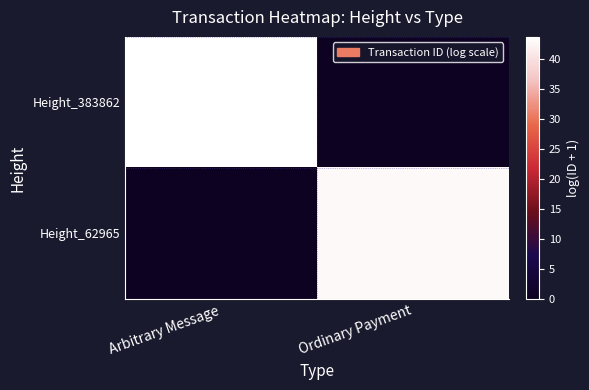

At how many categories does at least one series exceed 21?

2